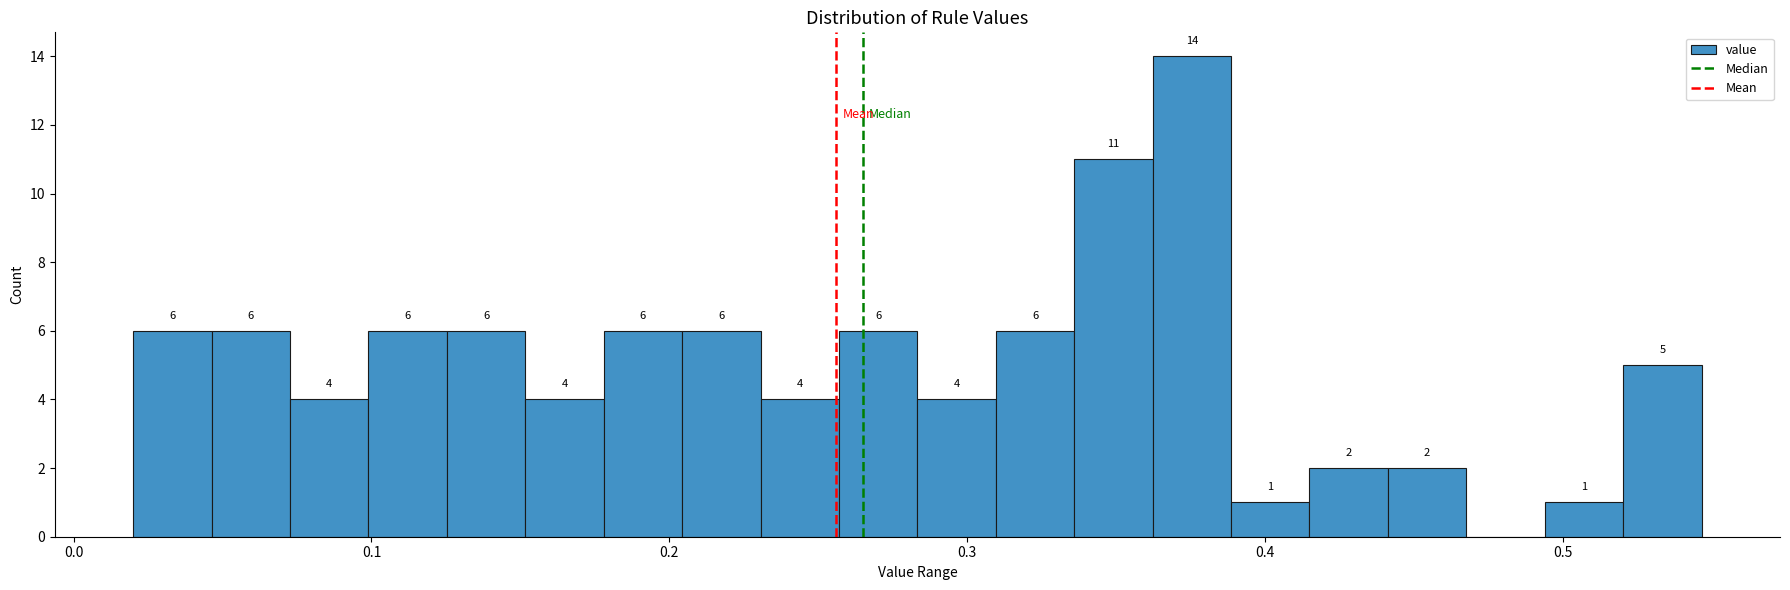

Read against the x-axis, roughly where is the centre of the tallest bar?

0.38